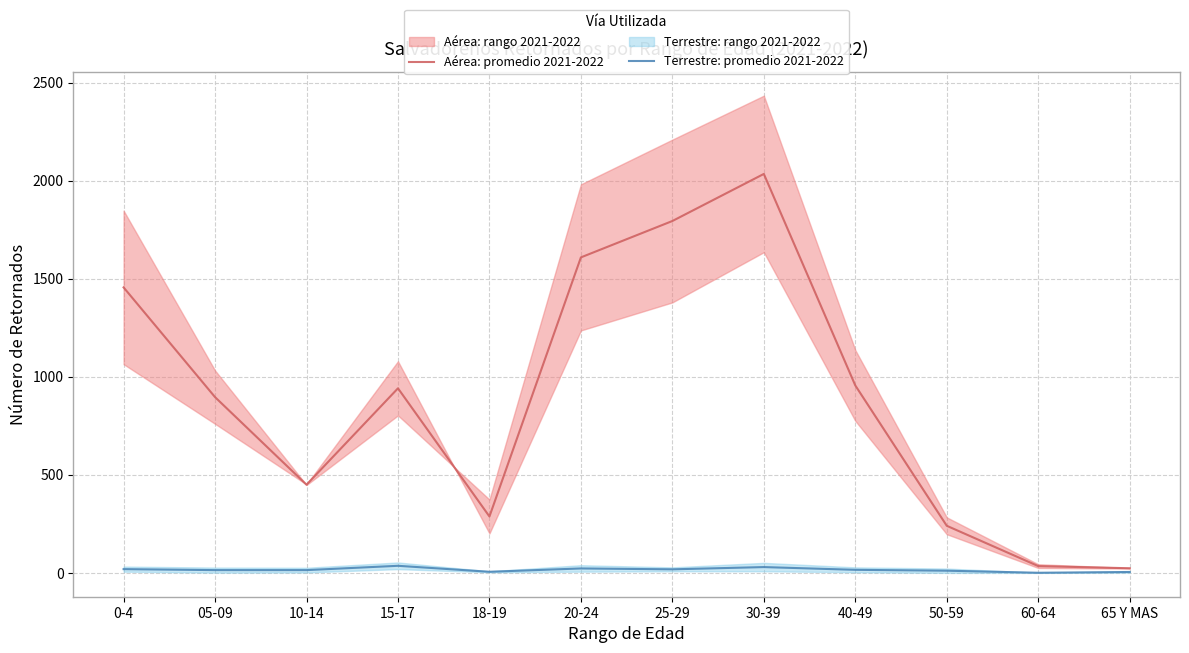

How many interior local valleys does the Aérea: promedio 2021-2022 series have?

2